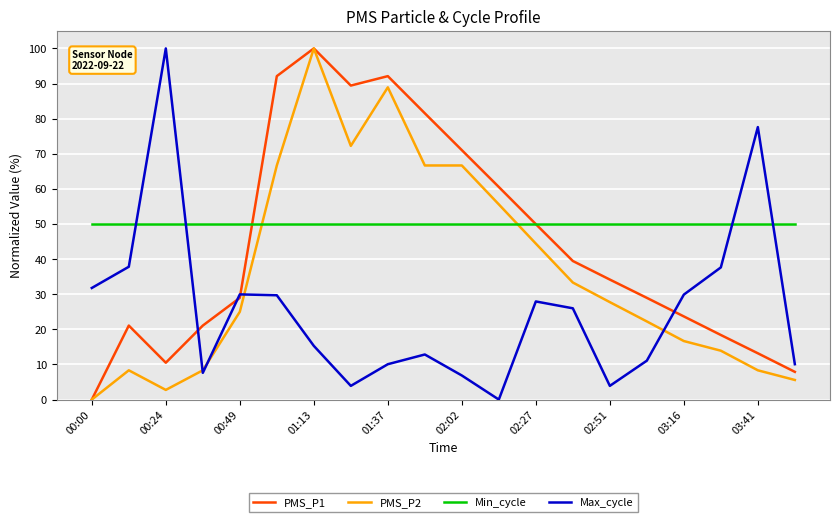

What are all the series names shown in the legend?

PMS_P1, PMS_P2, Min_cycle, Max_cycle